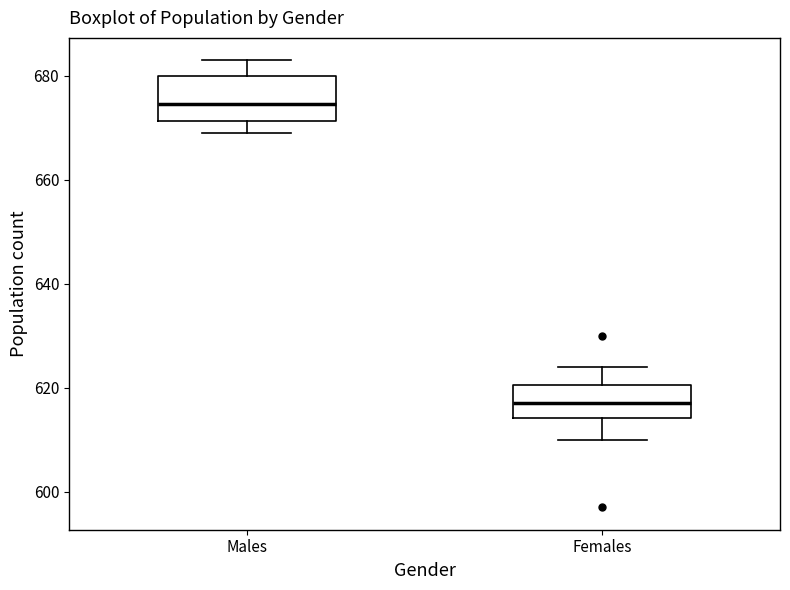

Which box has the highest median line?

Males